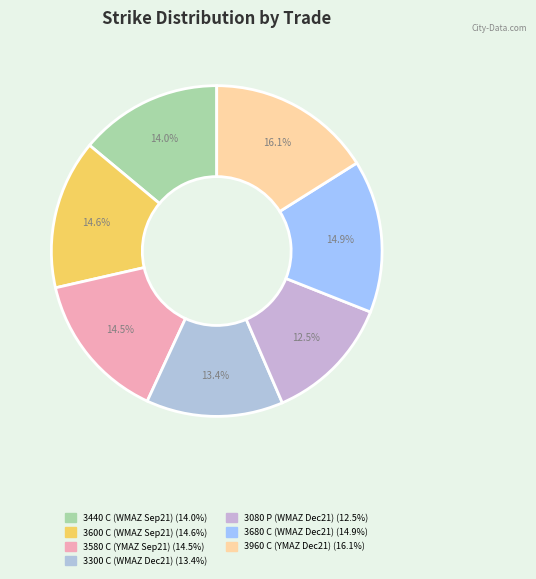

Count the number of slices in the pie.

7